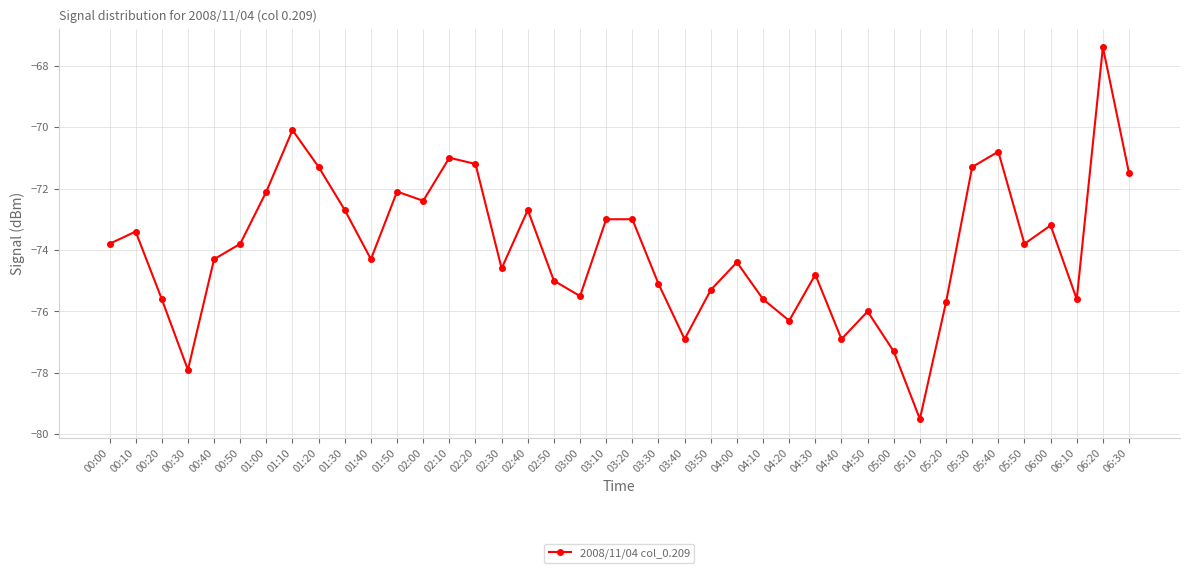

The value at 05:40 is -70.8. True or false?

True